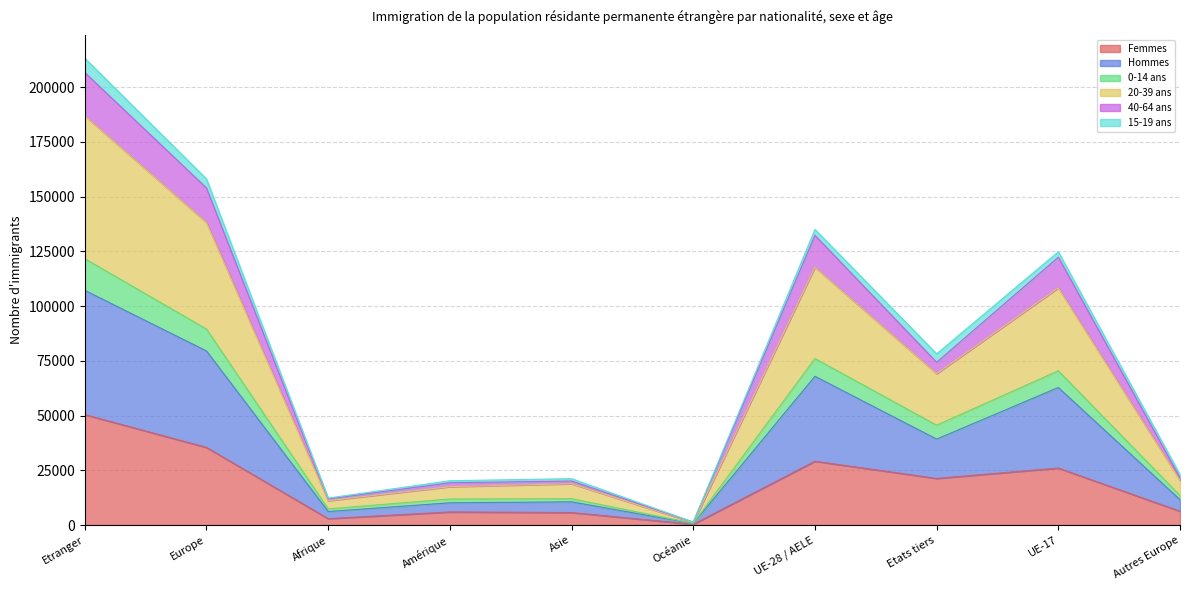

What is the total value across all series at Europe?

158032